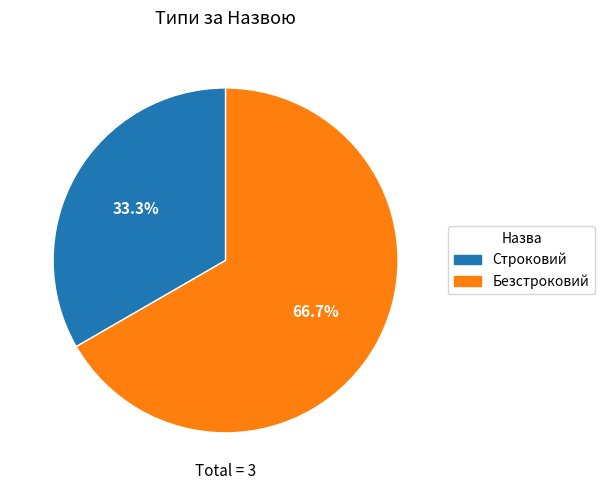

Count the number of slices in the pie.

2